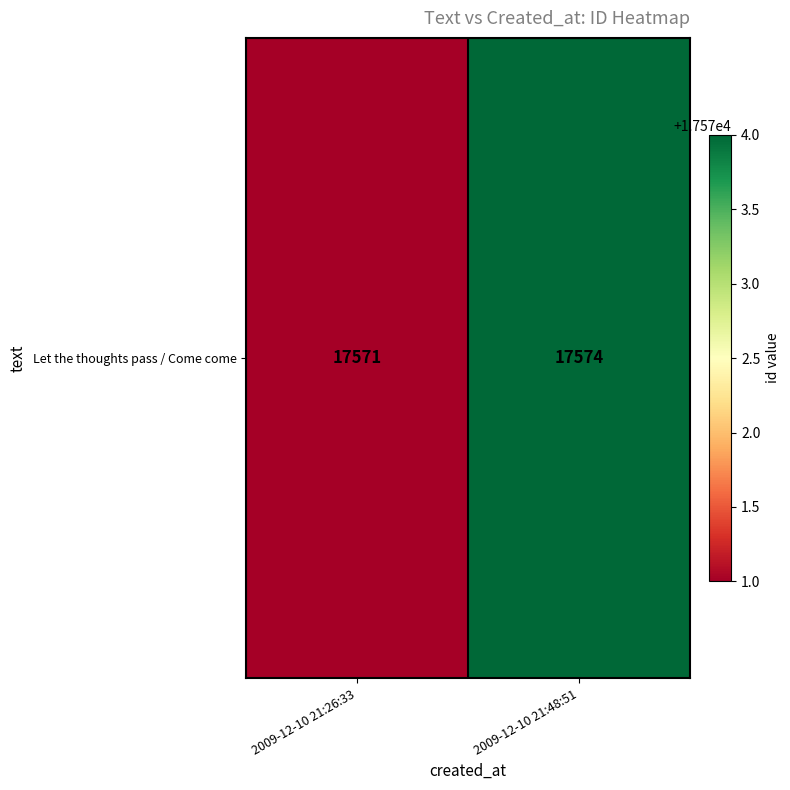

What is the maximum value shown in the chart?

17574